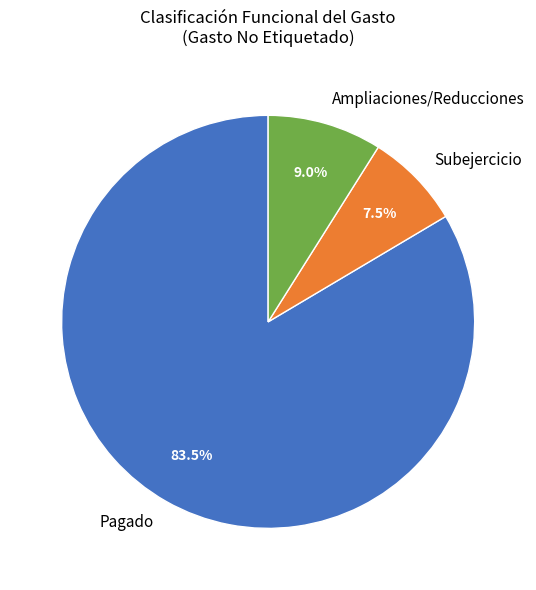

Which slice is the smallest?

Subejercicio